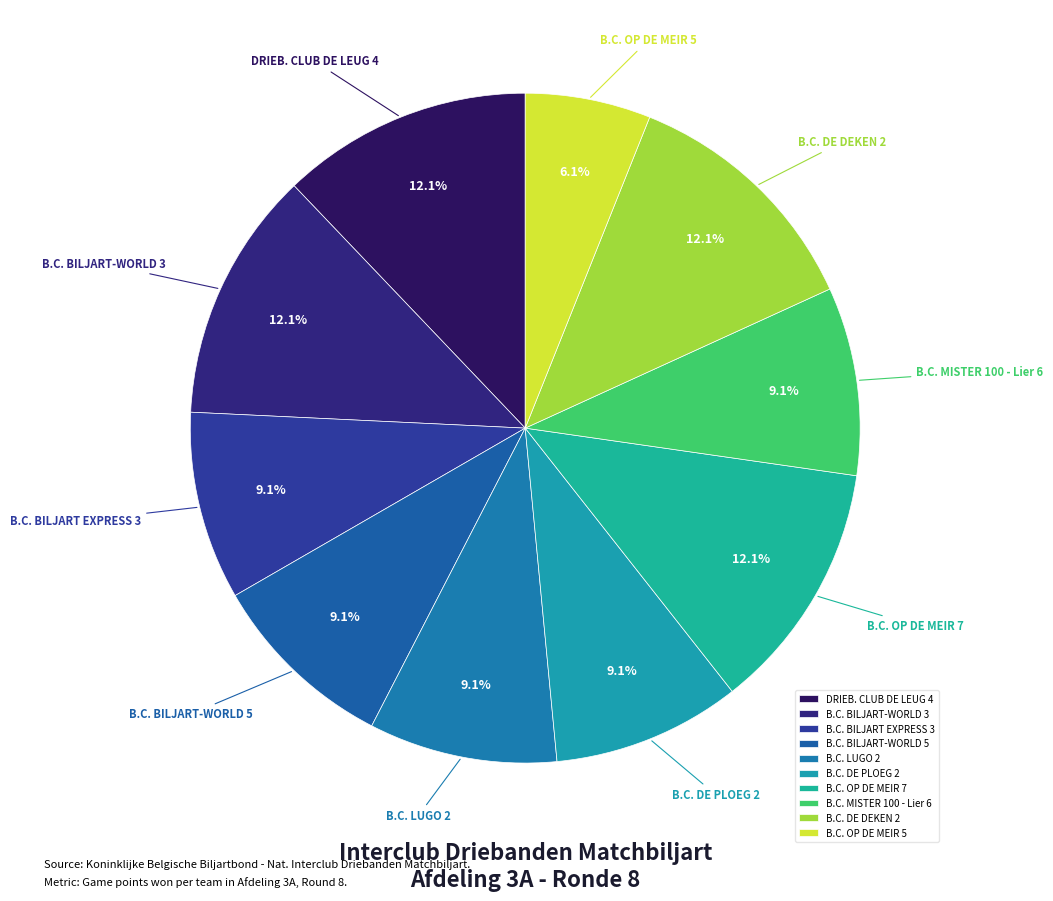

Count the number of slices in the pie.

10